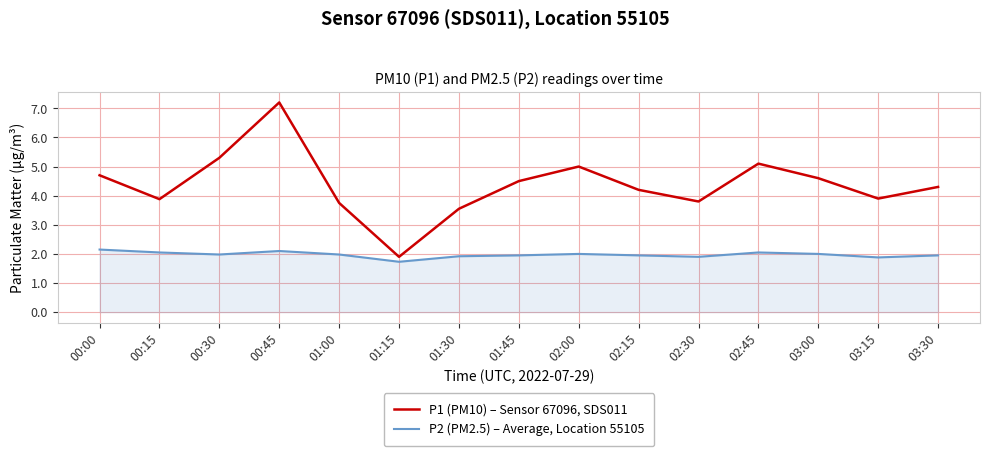

At 01:45, list the series in order from smallest to largest.

P2 (PM2.5) – Average, Location 55105, P1 (PM10) – Sensor 67096, SDS011